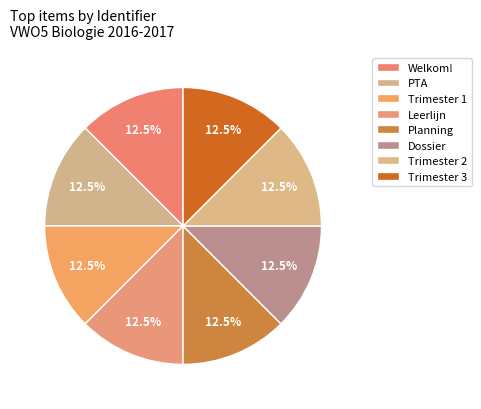

Is it true that PTA is 23% of the pie?

False